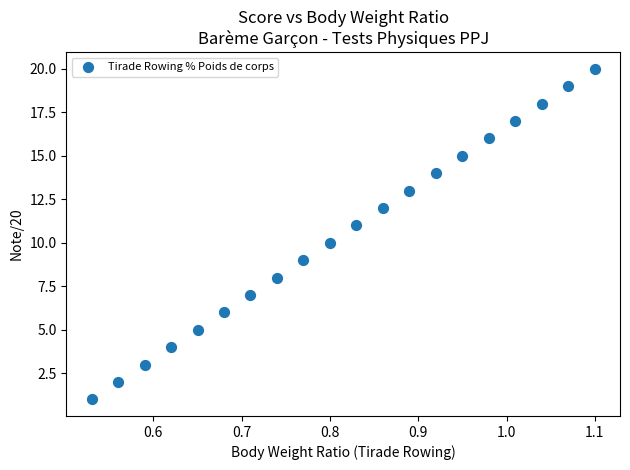

What is the range of Y values (max minus min)?

19